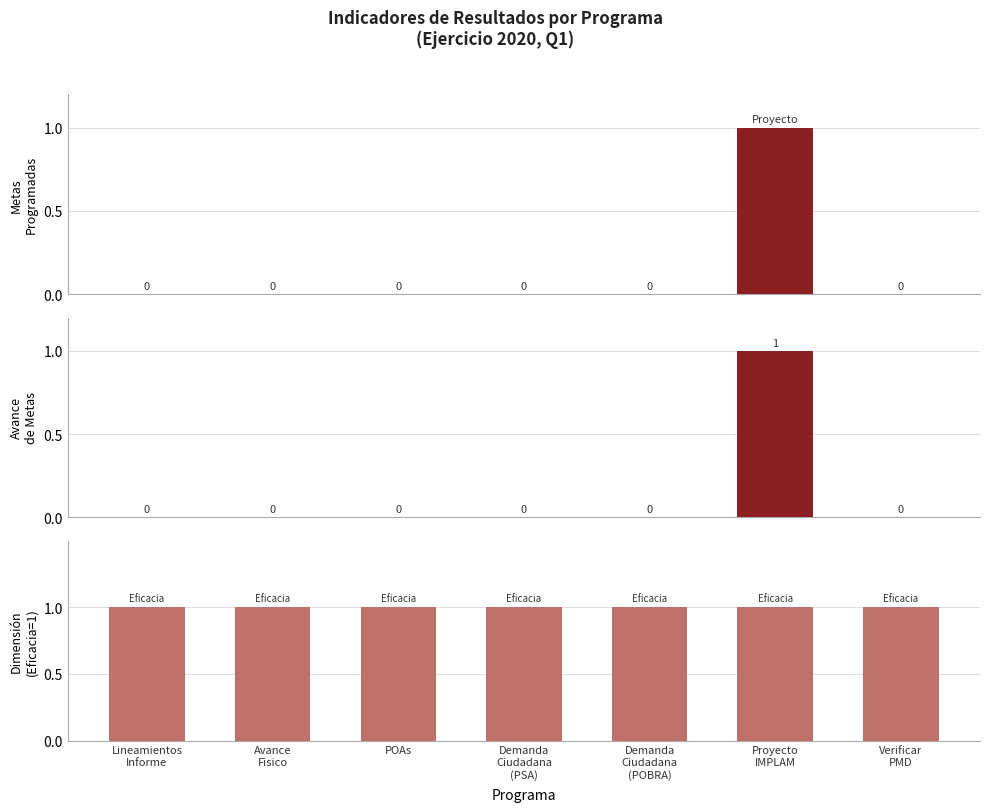

At how many categories does at least one series exceed 0?

7